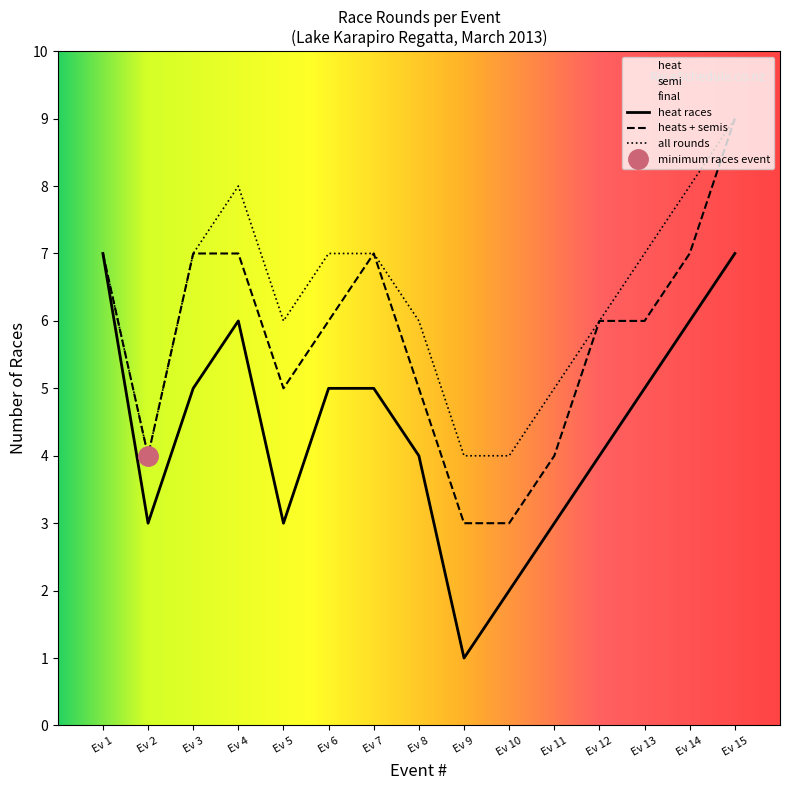

Which category has the highest value in the all rounds series?

Ev 15